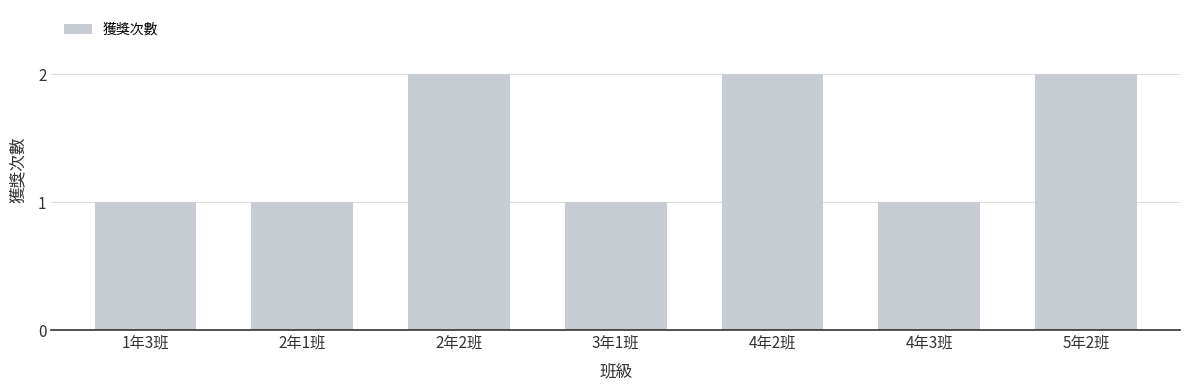

What is the label of the 4th bar from the right?

3年1班